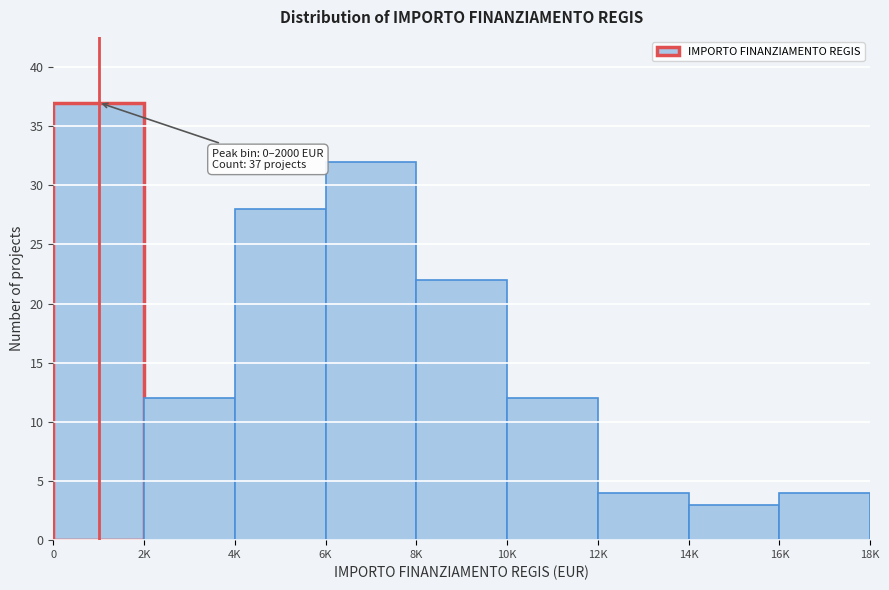

Reading left to right, list all the values displayed in this chart.

0=37	2K=12	4K=28	6K=32	8K=22	10K=12	12K=4	14K=3	16K=4